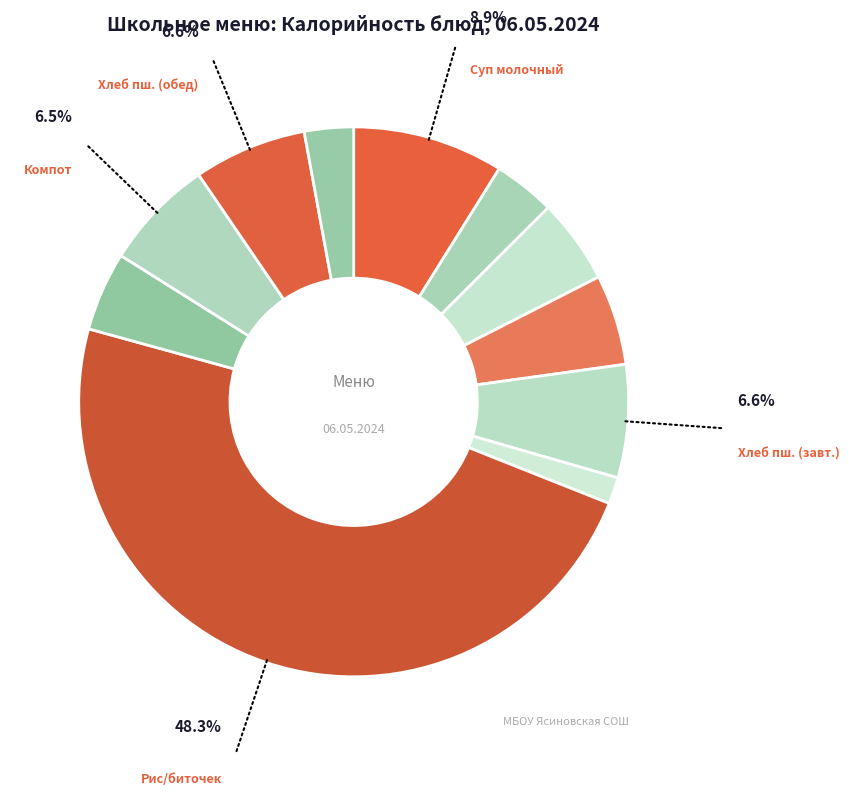

Rank the categories by value from lowest to highest.

Борщ с капустой и картофелем, Хлеб ржаной, Сыр твердый (порционно), Икра кабачковая, Масло сливочное (порционно), Чай с сахаром, Компот из смеси сухофруктов, Хлеб пшеничный (завтрак), Хлеб пшеничный (обед), Суп молочный с макаронными изделиями, Рис отварной/биточек рыбный